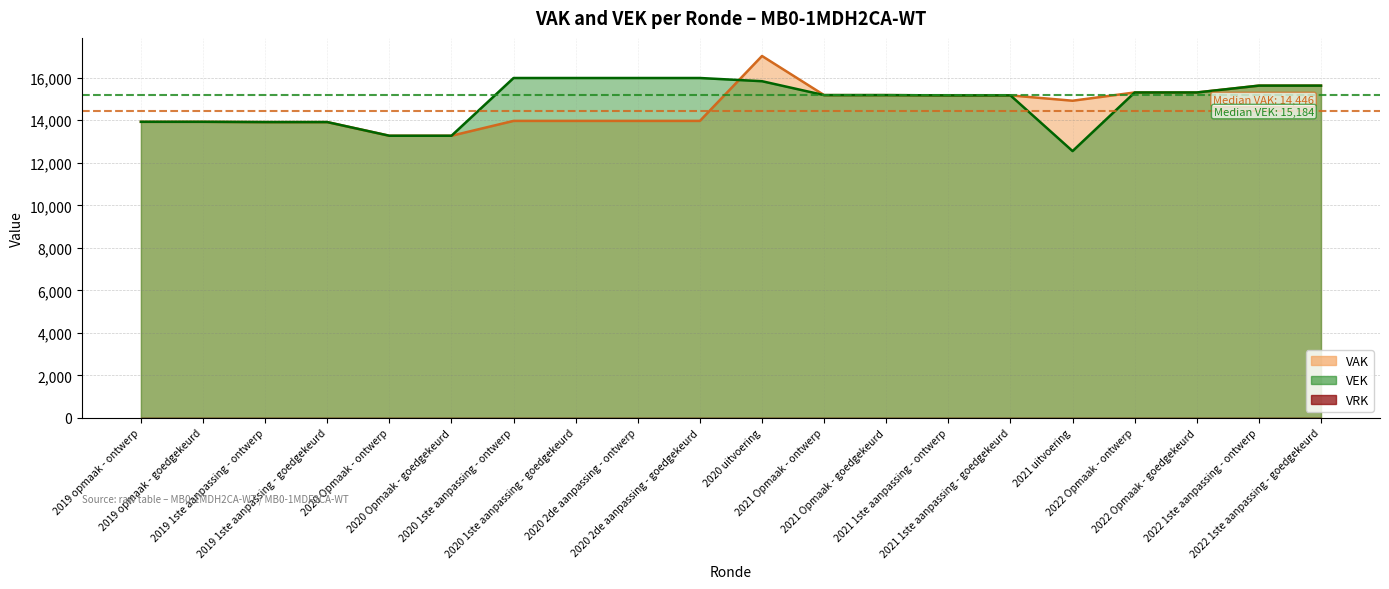

What is the difference between the second highest and minimum values in the VEK series?

3438